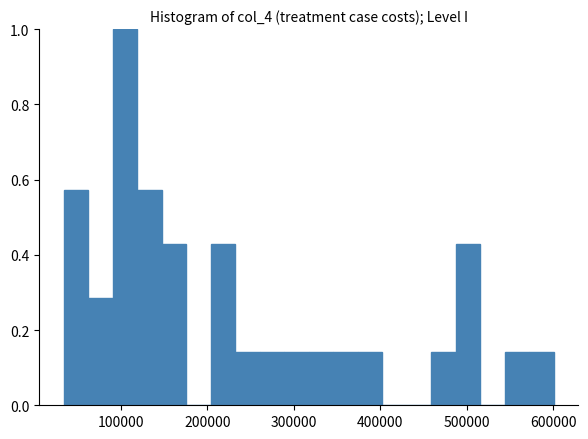

Around what value on the x-axis is the tallest bar? Give the approximate position of its centre, as read against the axis.

100000